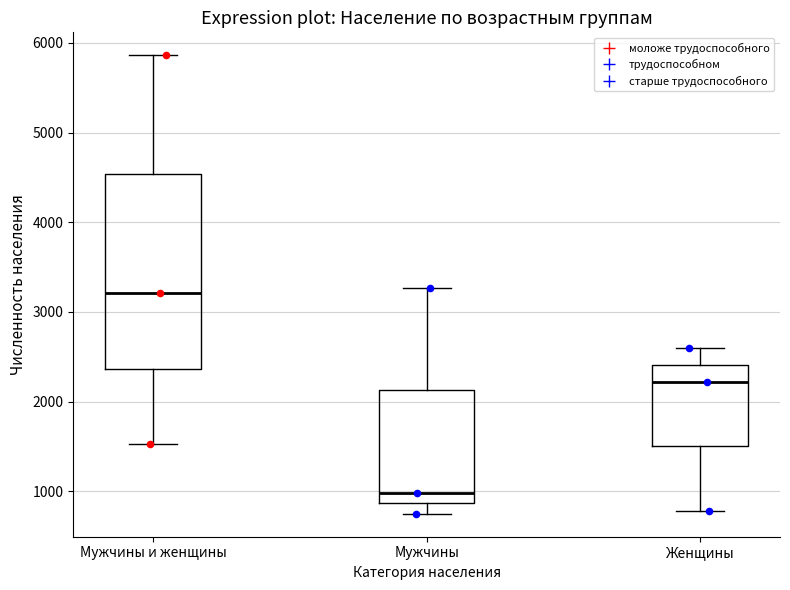

Which box is the tallest, from its lower edge to its upper edge?

Мужчины и женщины